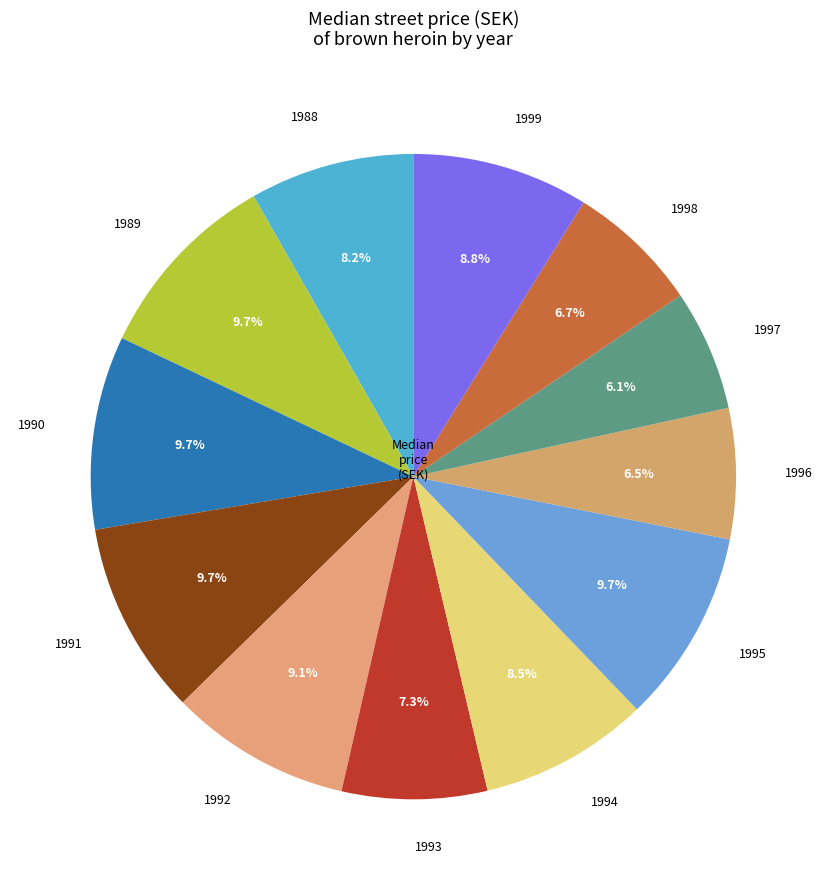

True or false: 1996 accounts for 14% of the total.

False